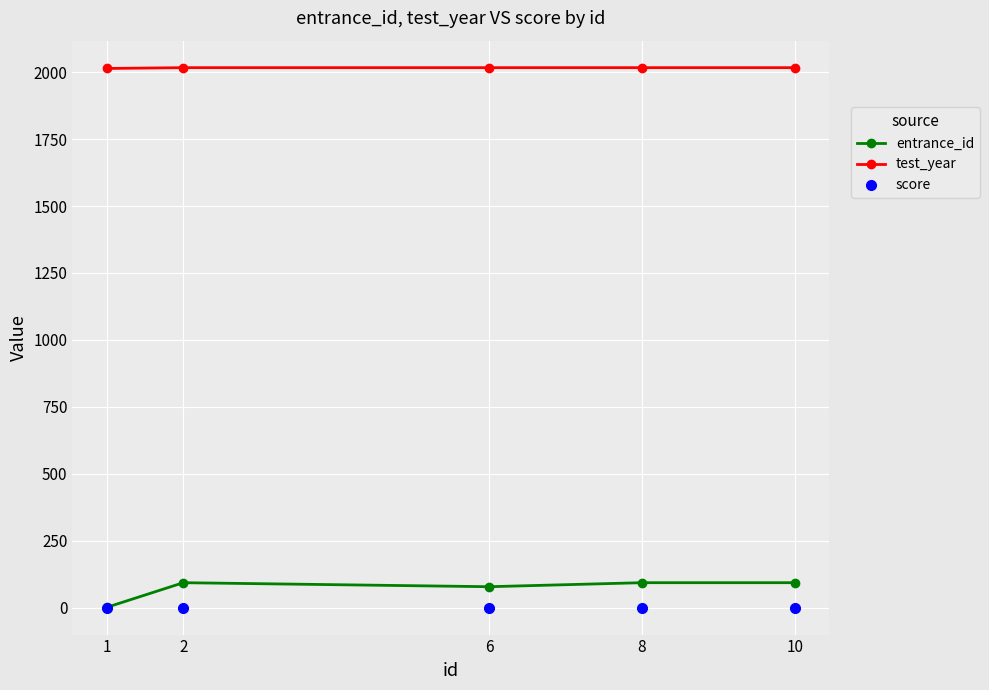

True or false: test_year and entrance_id cross at least once.

False